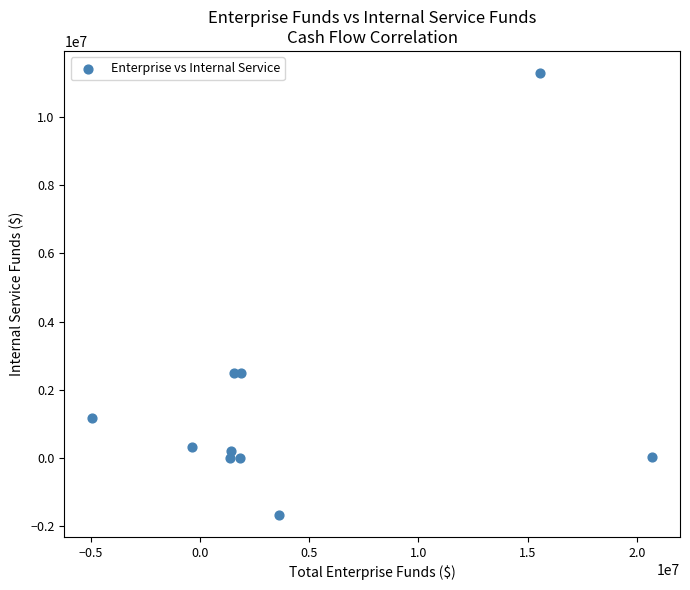

What is the range of Y values (max minus min)?

12959930